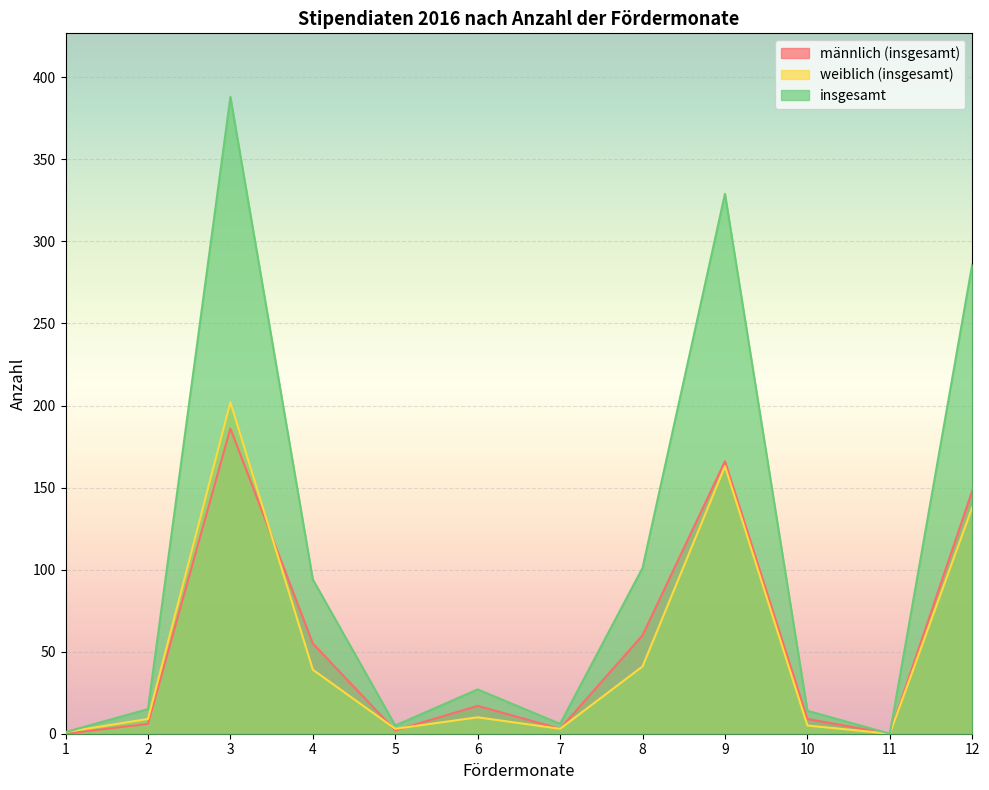

Count the number of categories in the chart.

12